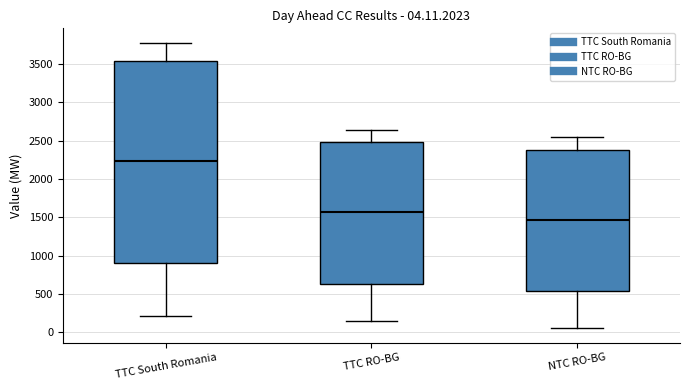

Comparing the boxes themselves (not the whiskers), which one is the tallest?

TTC South Romania